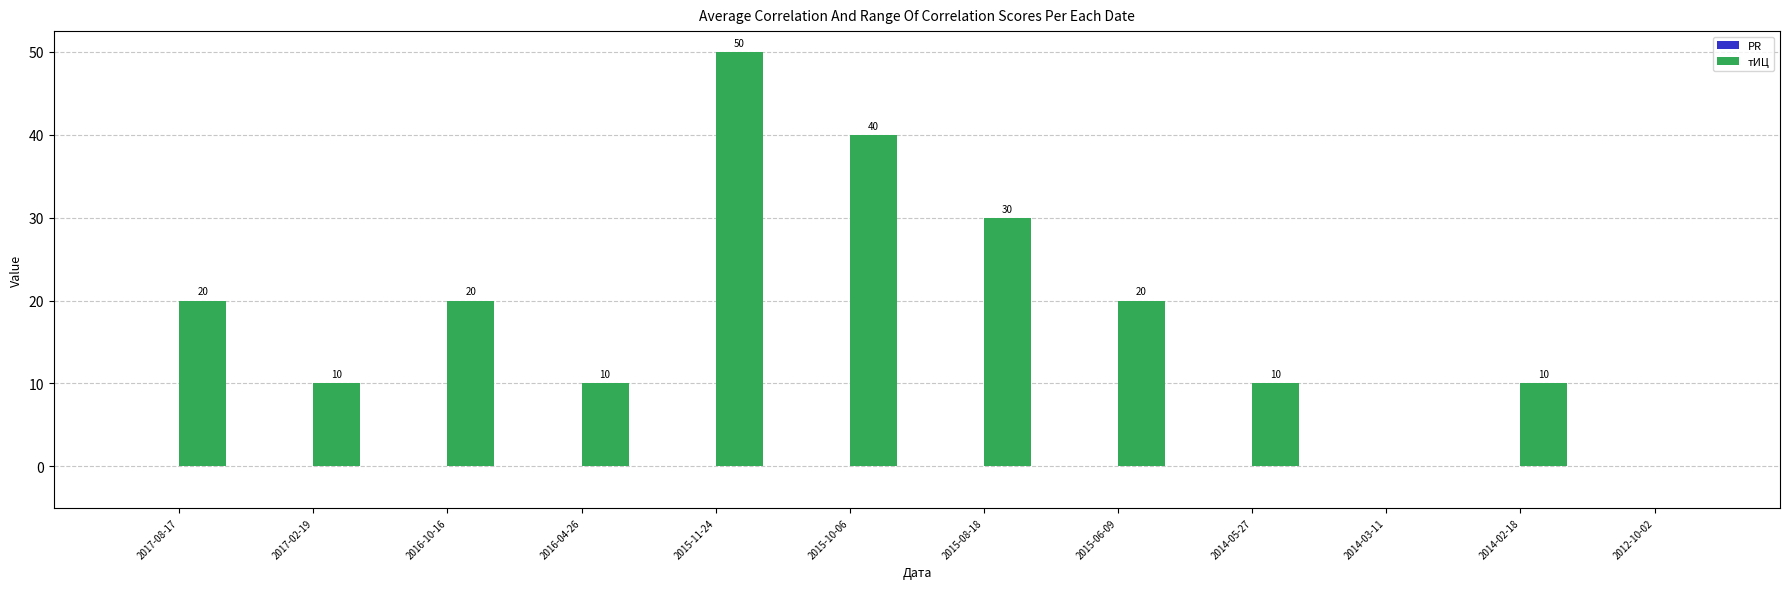

What is the maximum value shown in the chart?

50